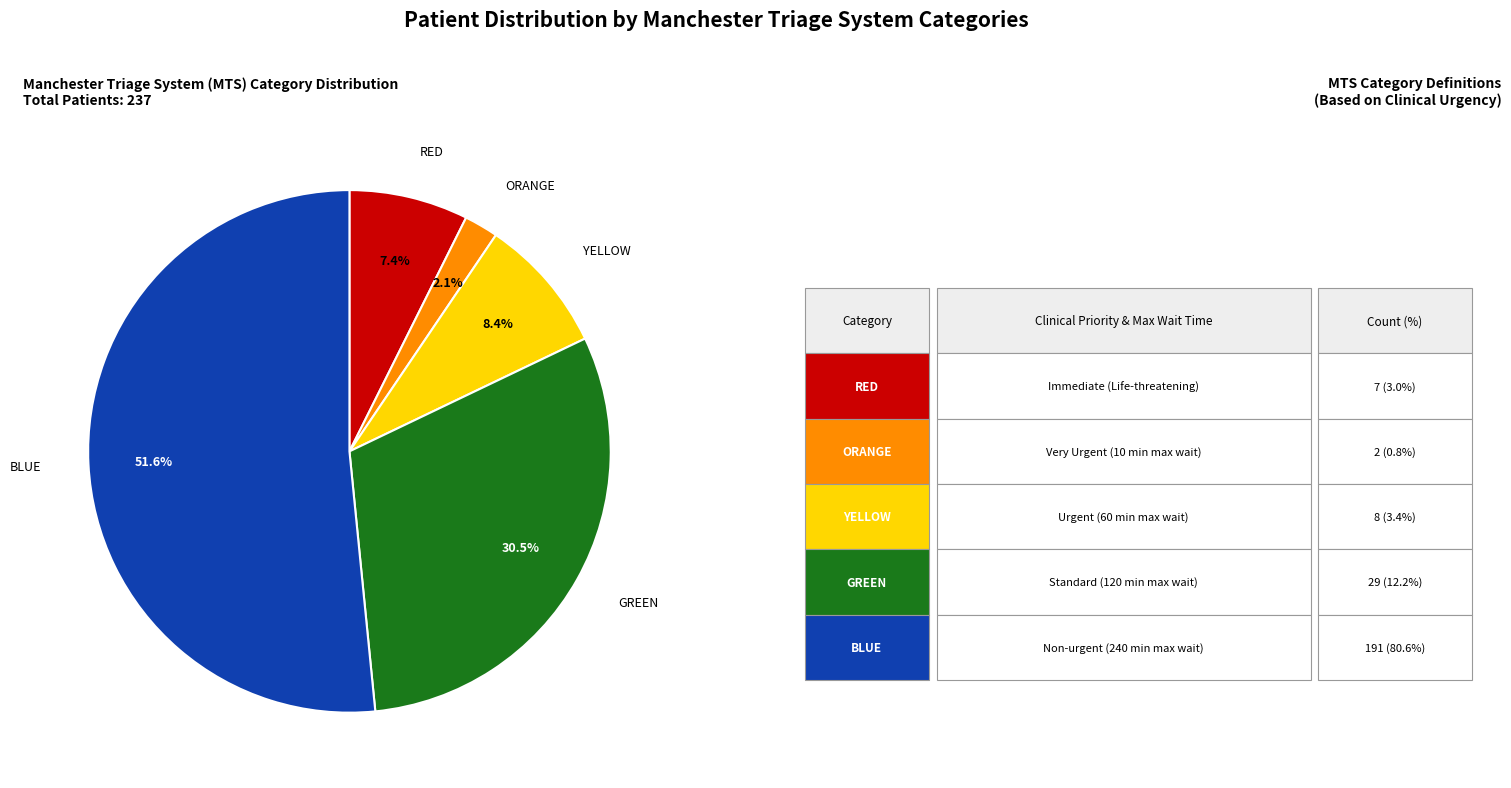

To the nearest percent, what is the average slice percentage?

20%